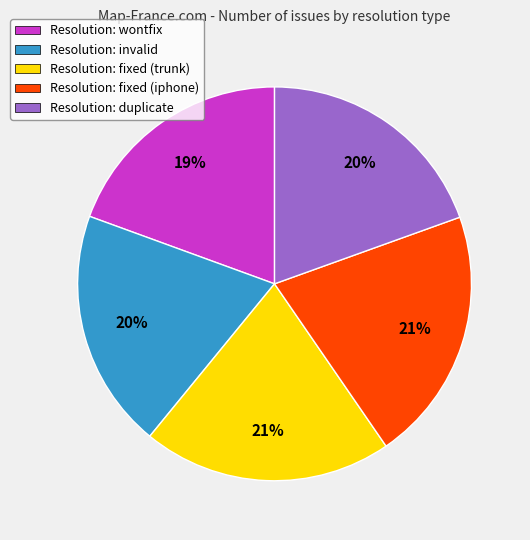

To the nearest percent, what portion does Resolution: fixed (trunk) represent?

21%